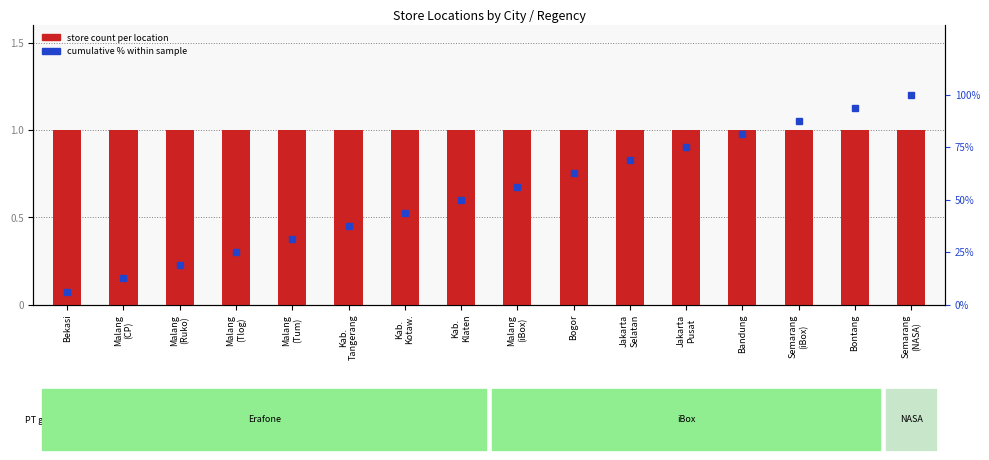

What is the difference between the cumulative % within sample values at Malang
(Ruko) and Malang
(CP)?

6.2